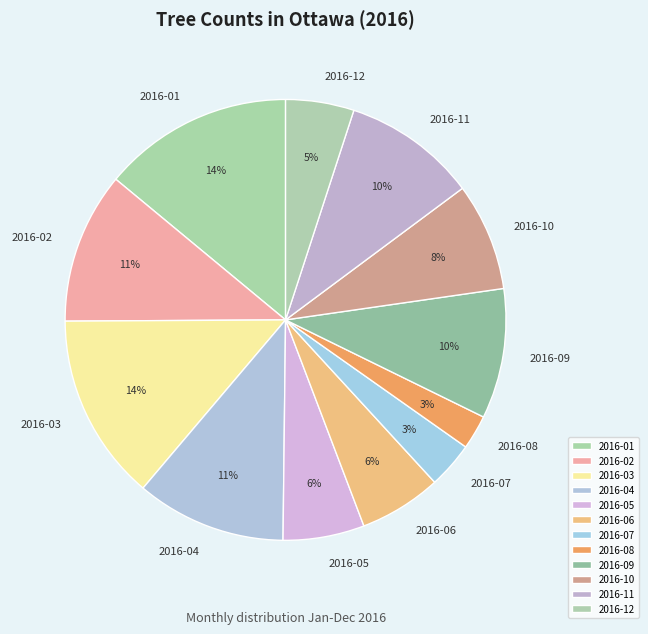

To the nearest percent, what is the combined percentage of 2016-02 and 2016-11?

21%